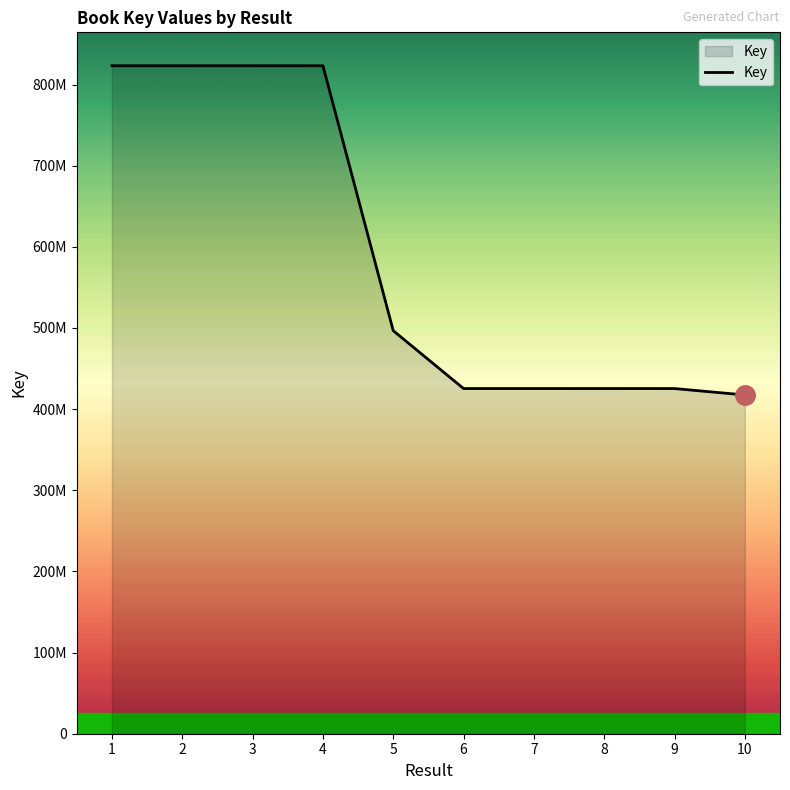

Is this an area chart (filled region under the line)?

Yes